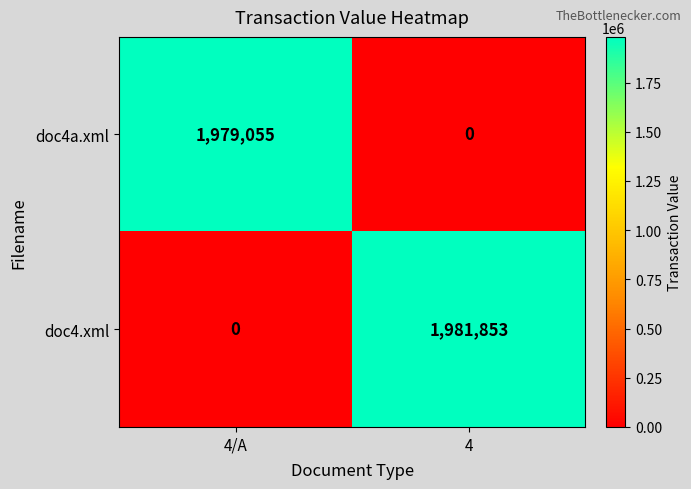

At which label is doc4a.xml closest to 989527?

4